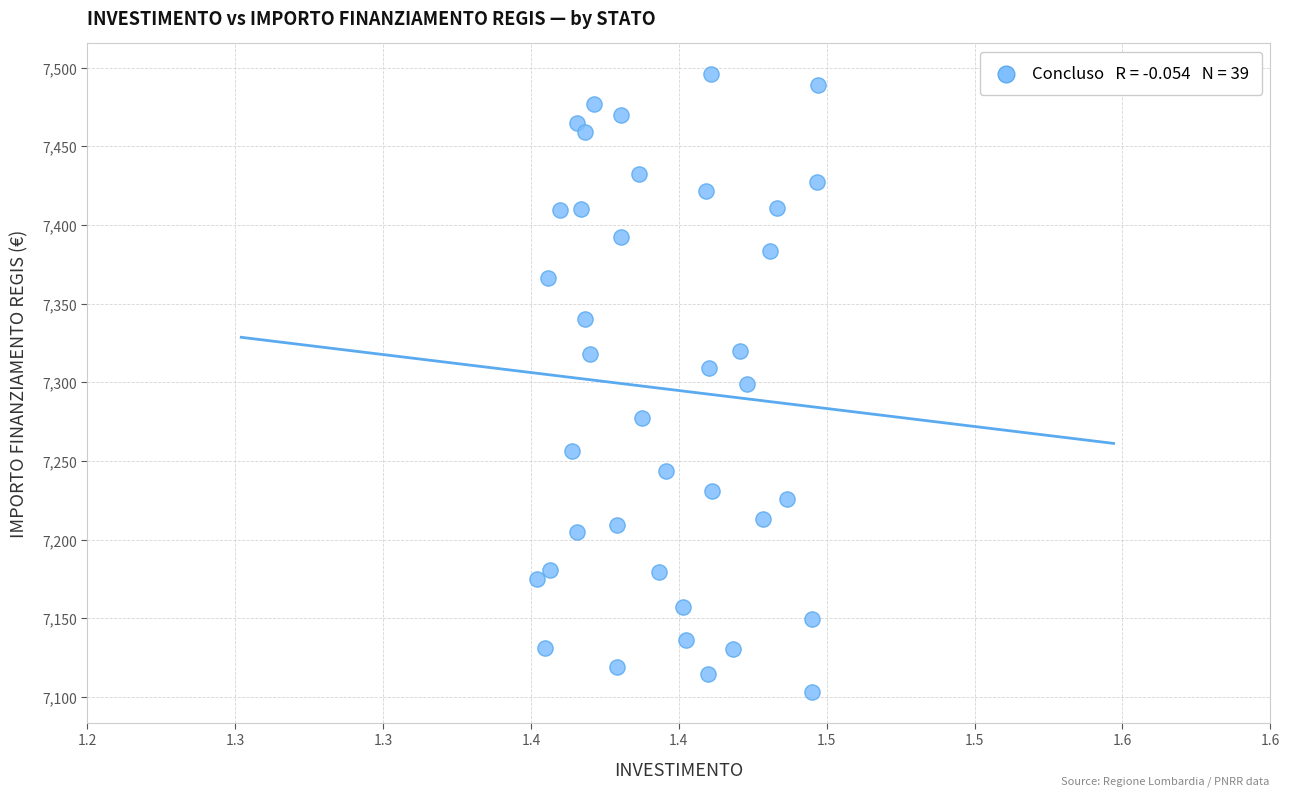

What is the range of Y values (max minus min)?

392.5